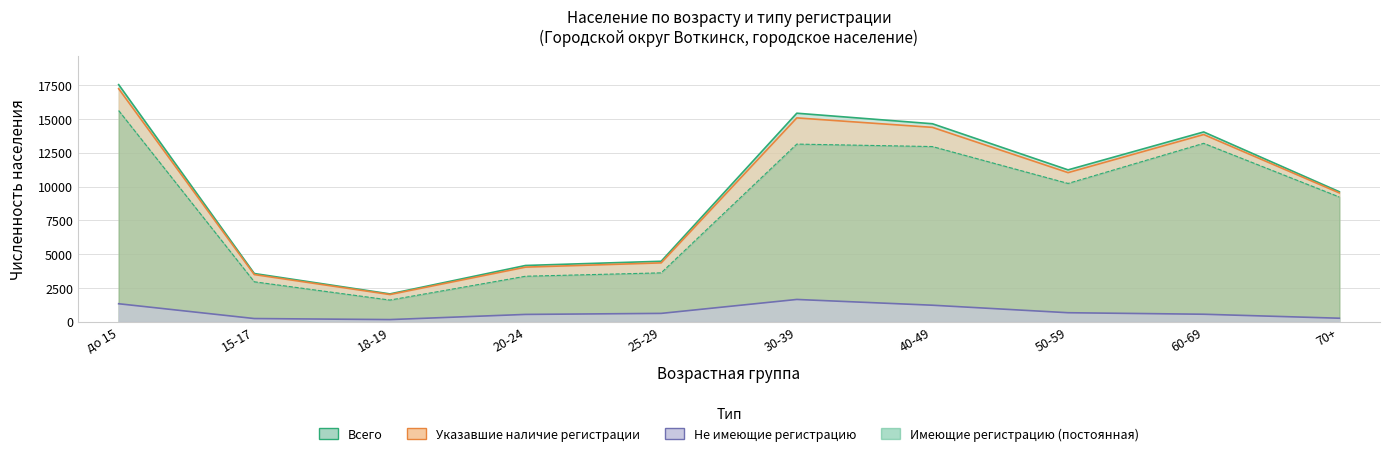

What is the greatest value displayed?

17537